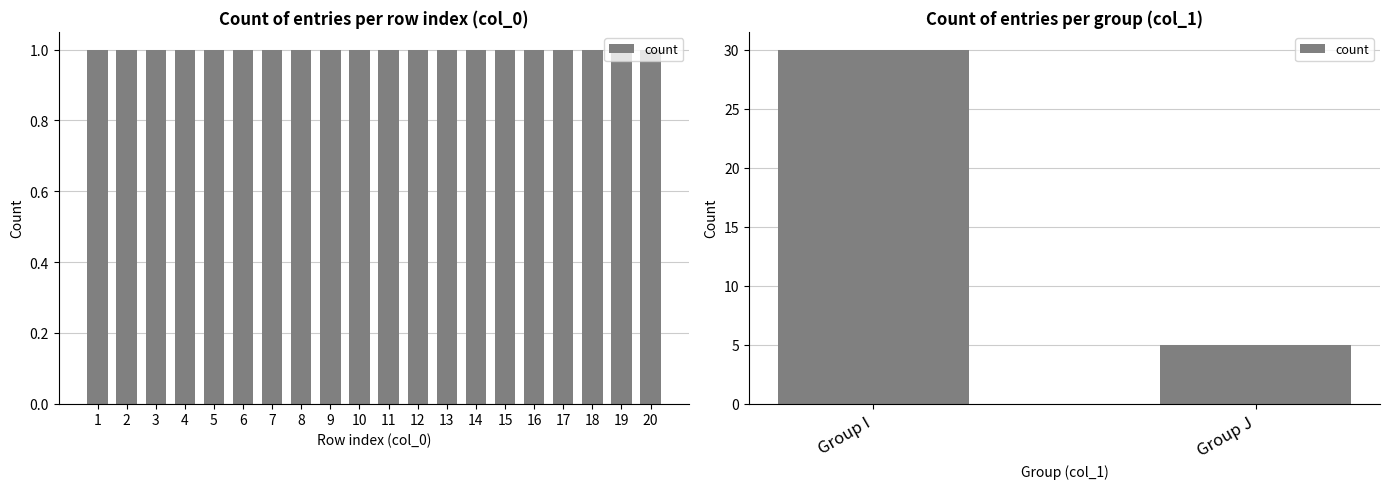

Count the number of data series in this chart.

1